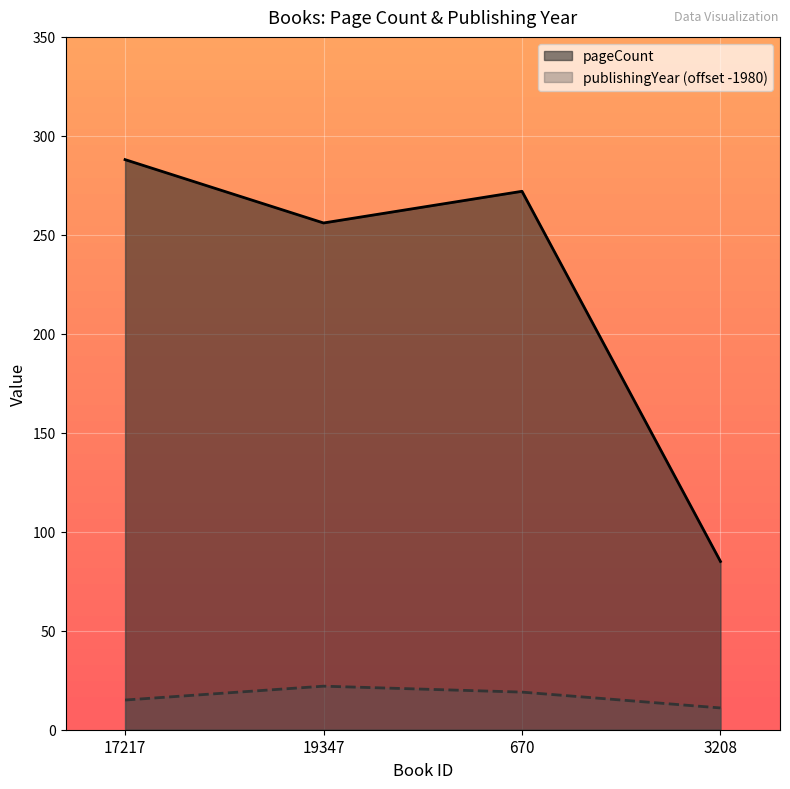

The value of publishingYear at 670 is 19. True or false?

True